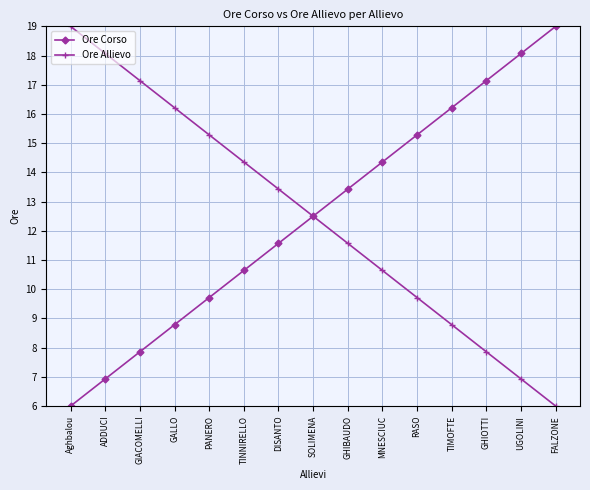

At which label does Ore Allievo reach its minimum?

FALZONE